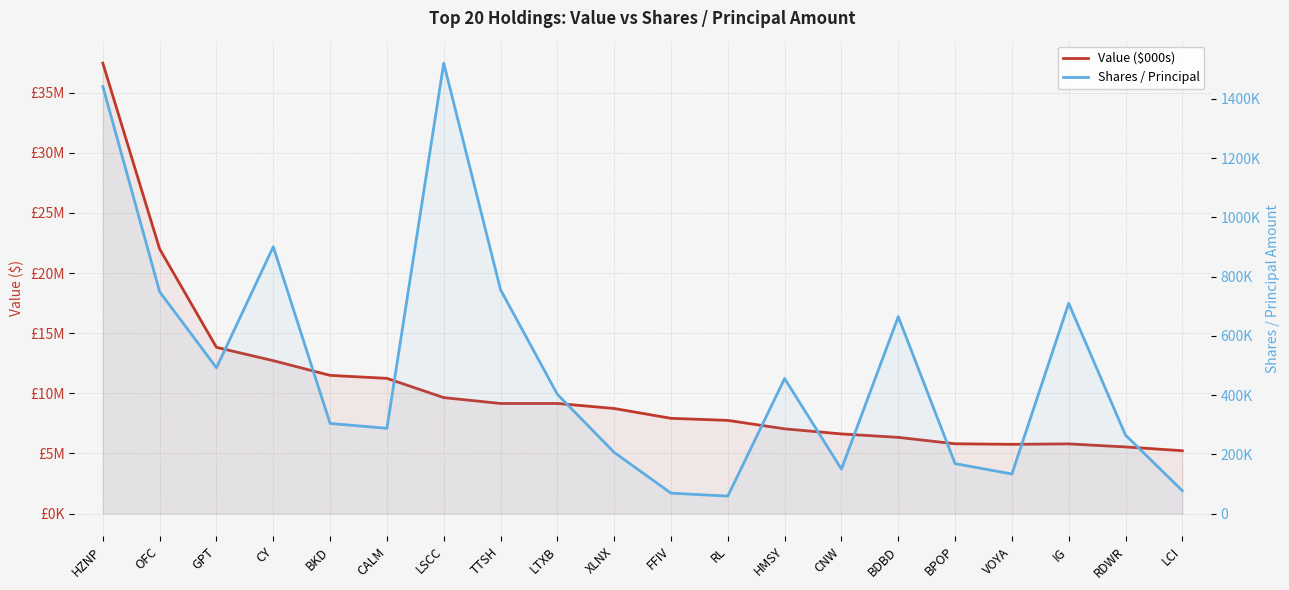

What is the approximate value of Value ($000s) at OFC, to the nearest 100?

21997000